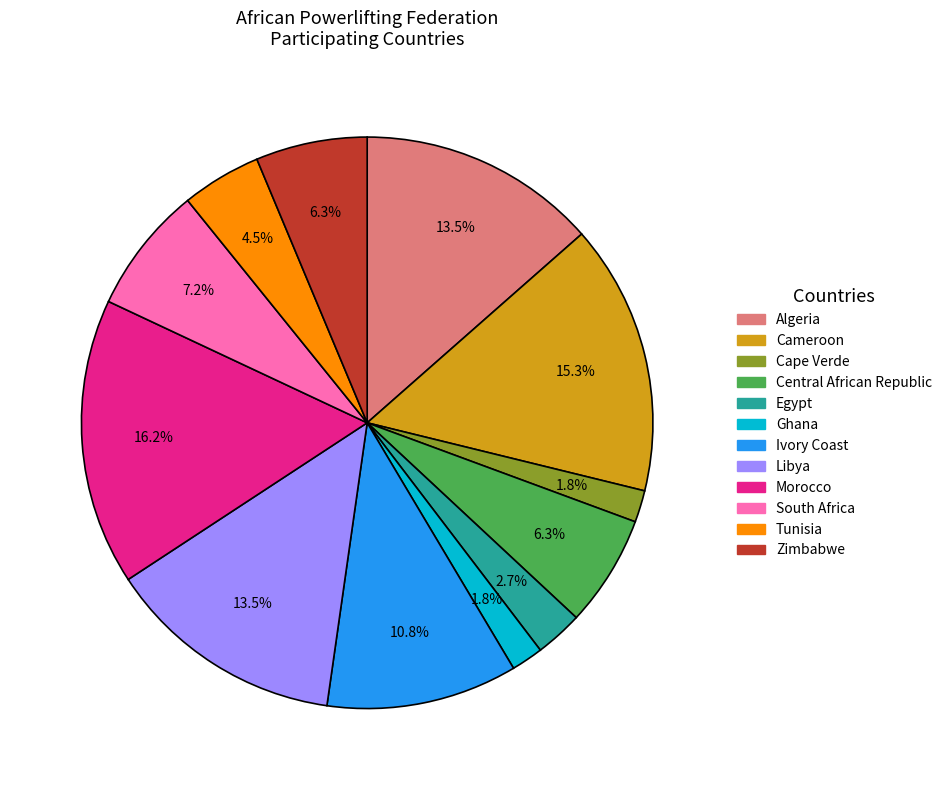

Between Algeria and Tunisia, which is larger?

Algeria